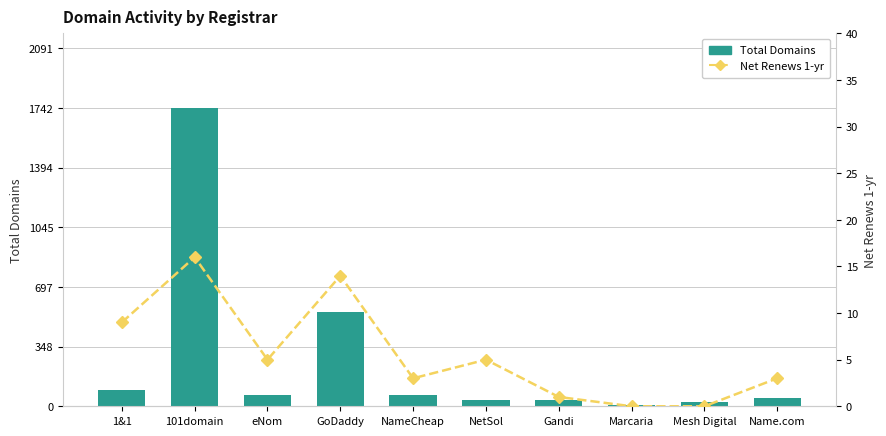

How many values in the Net Renews 1-yr series exceed 5?

3